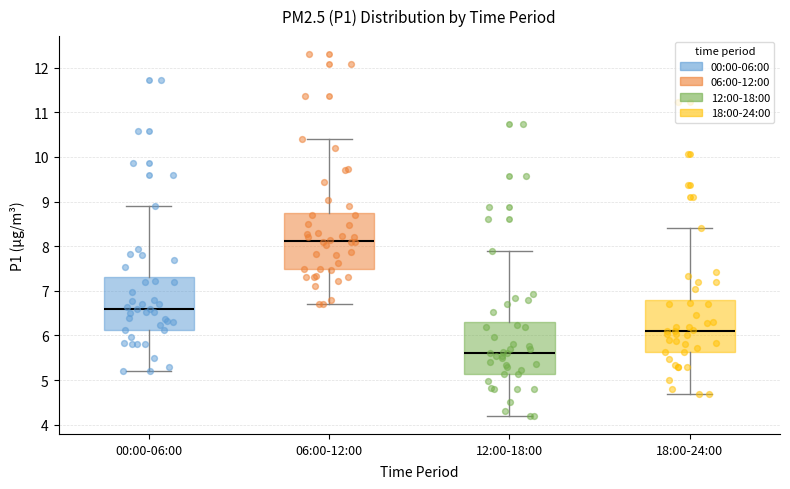

Where is the upper edge of the box for 18:00-24:00 on the y-axis? The values are not printed on the chart, so give them approximately, as read against the axis.

6.8